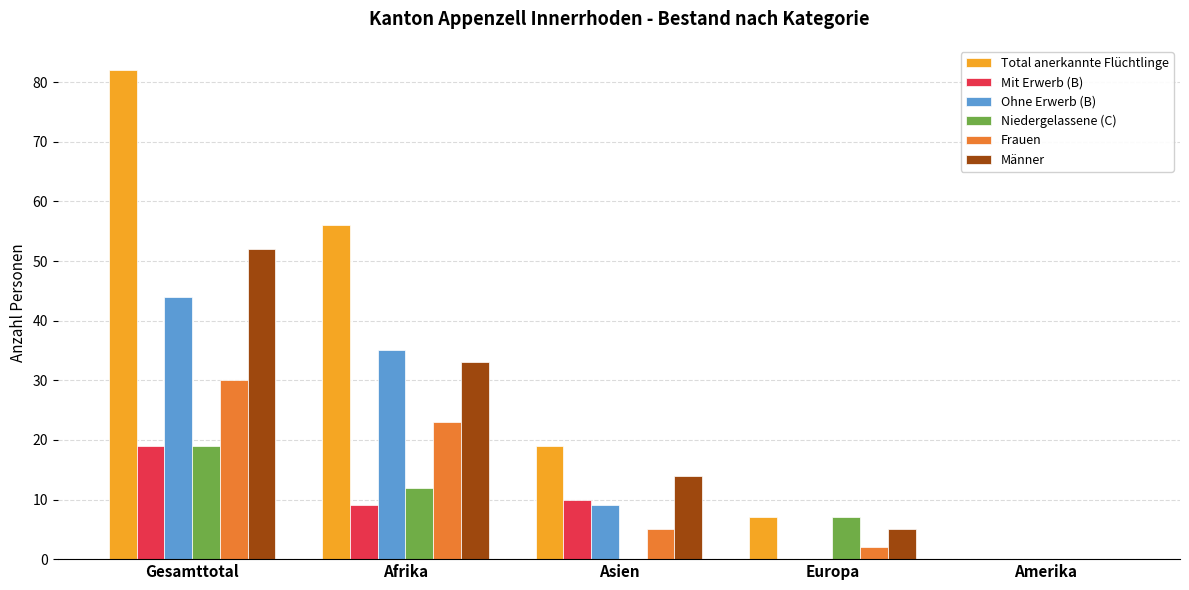

At which category is the sum across all series the highest?

Gesamttotal